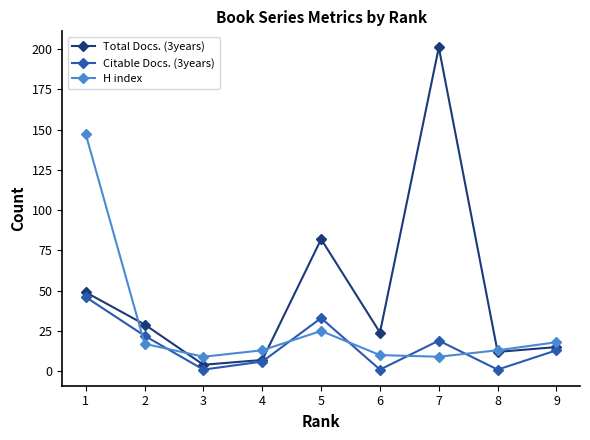

Read the Citable Docs. (3years) value at 2.

22